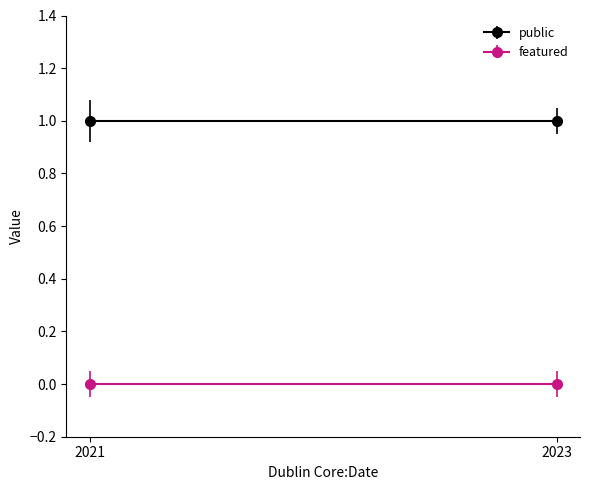

What are all the series names shown in the legend?

public, featured